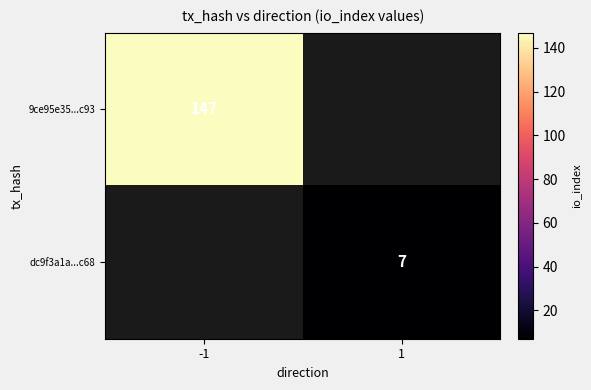

Is it true that dc9f3a1a...c68 equals 7 at 1?

True